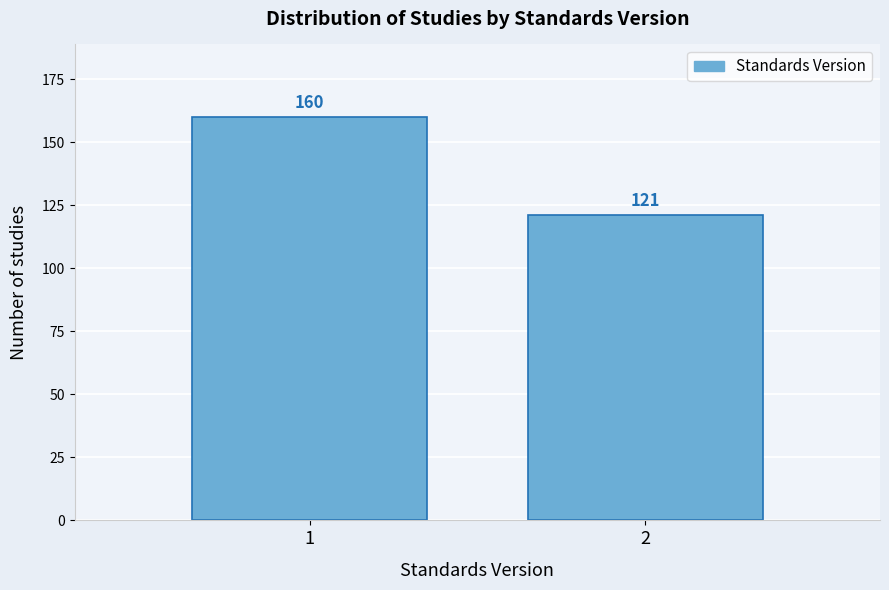

Reading left to right, transcribe all the data shown in this chart.

160	121